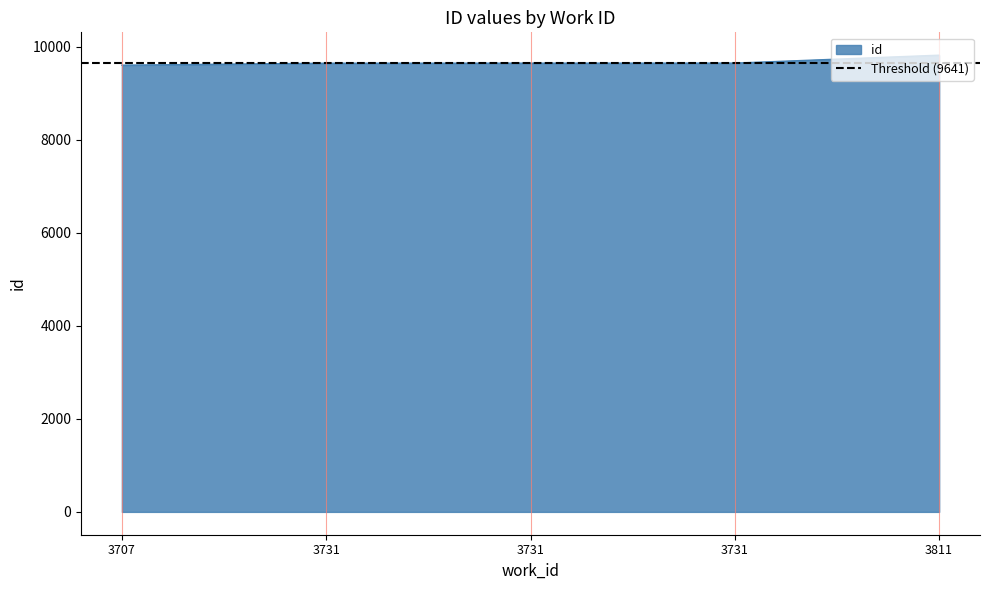

Which category has the highest value across all series?

3811